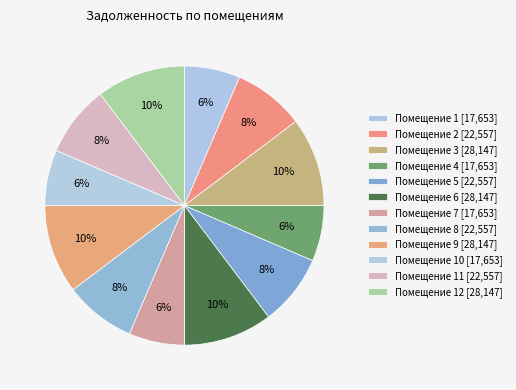

How many slices are in this pie chart?

12